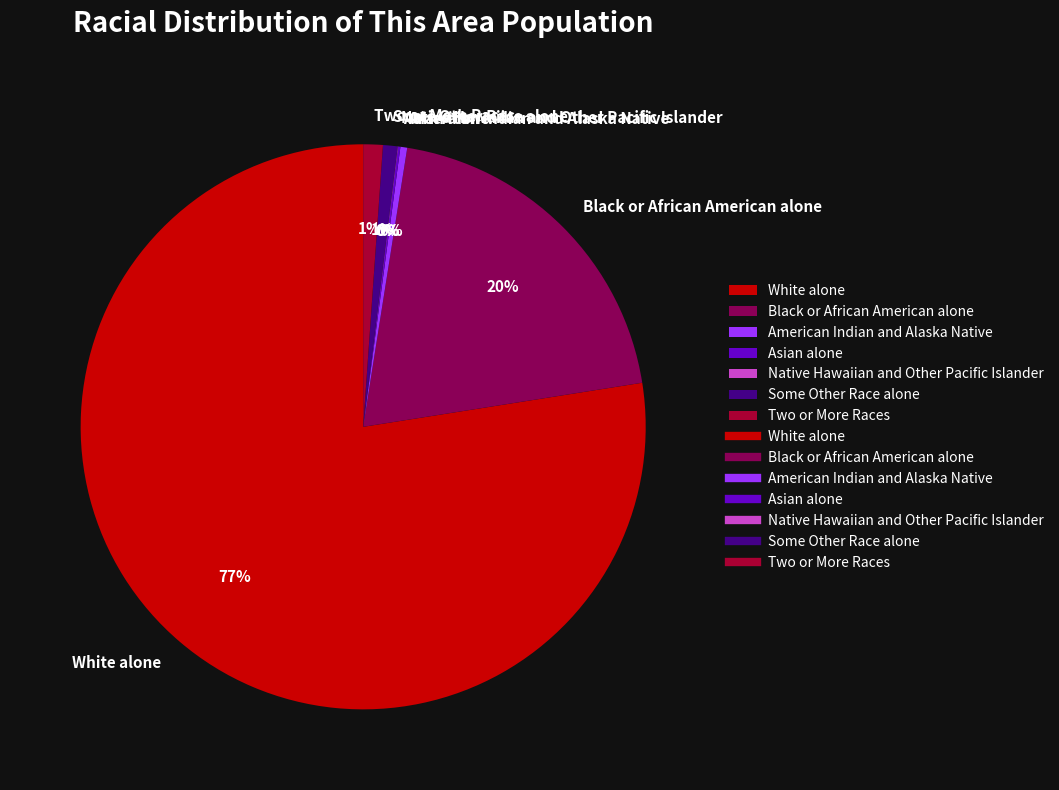

Between White alone and American Indian and Alaska Native, which is larger?

White alone